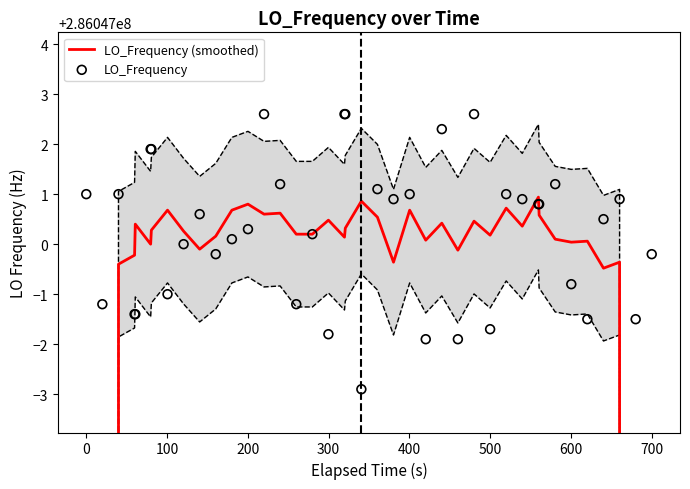

What are all the series names shown in the legend?

LO_Frequency (smoothed), LO_Frequency